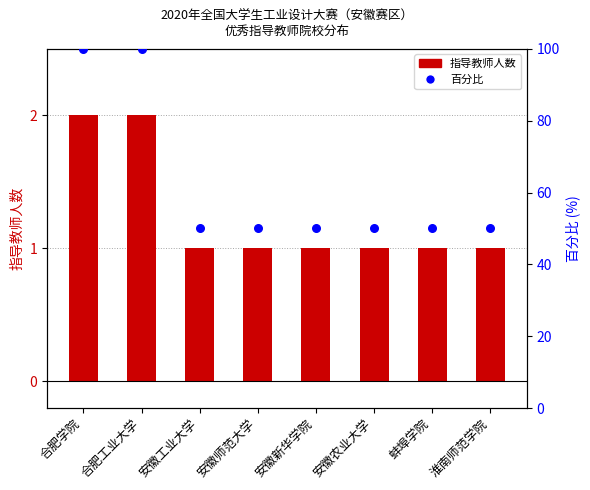

Is the value of 百分比 at 安徽工业大学 greater than the value of 指导教师人数 at 蚌埠学院?

Yes